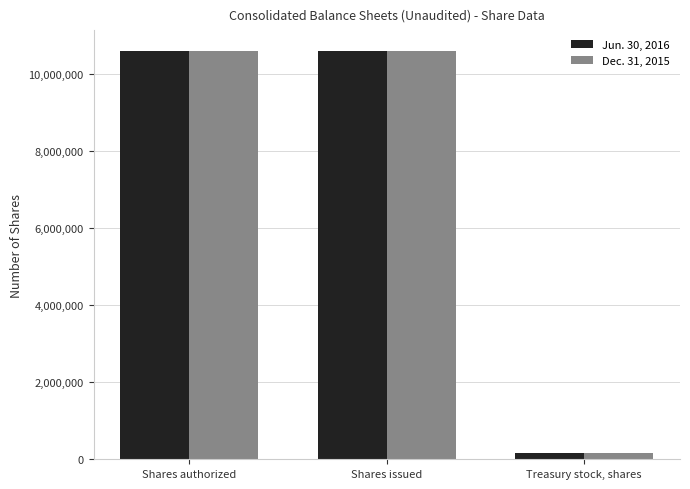

What is the sum of the Dec. 31, 2015 values at Treasury stock, shares and Shares authorized?

10753802